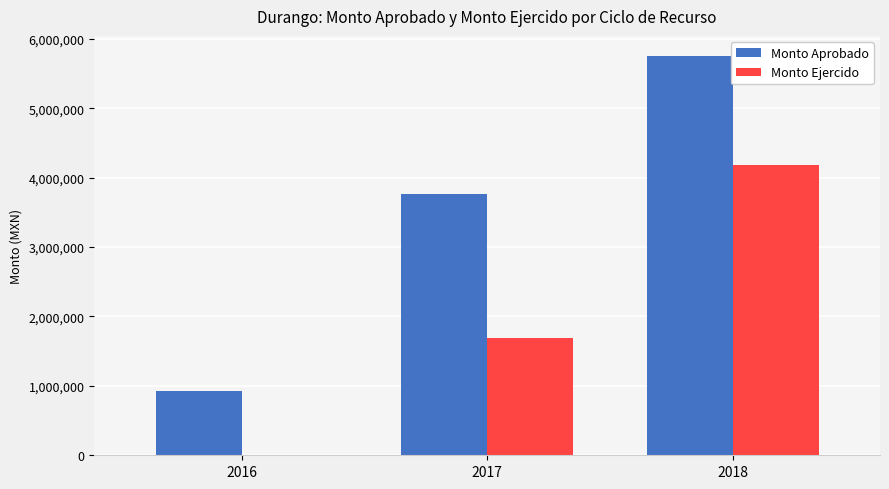

Are the bars grouped side by side (vs. stacked)?

Yes